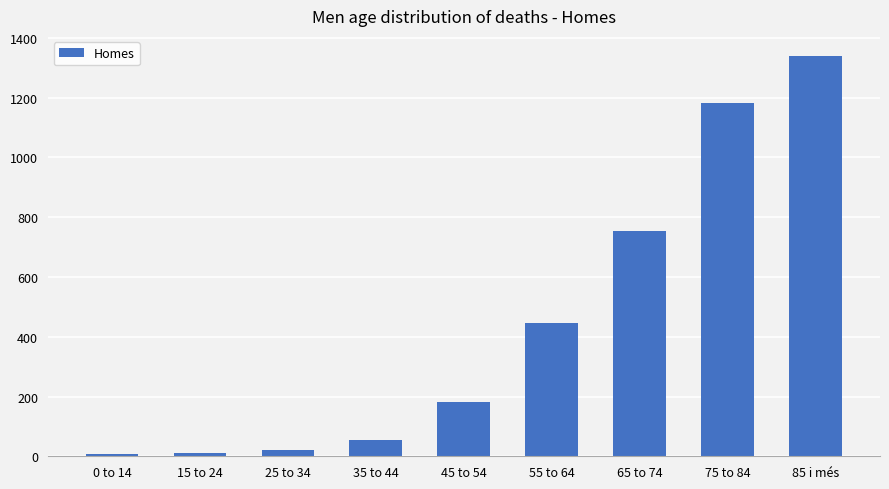

What is the maximum value shown in the chart?

1340